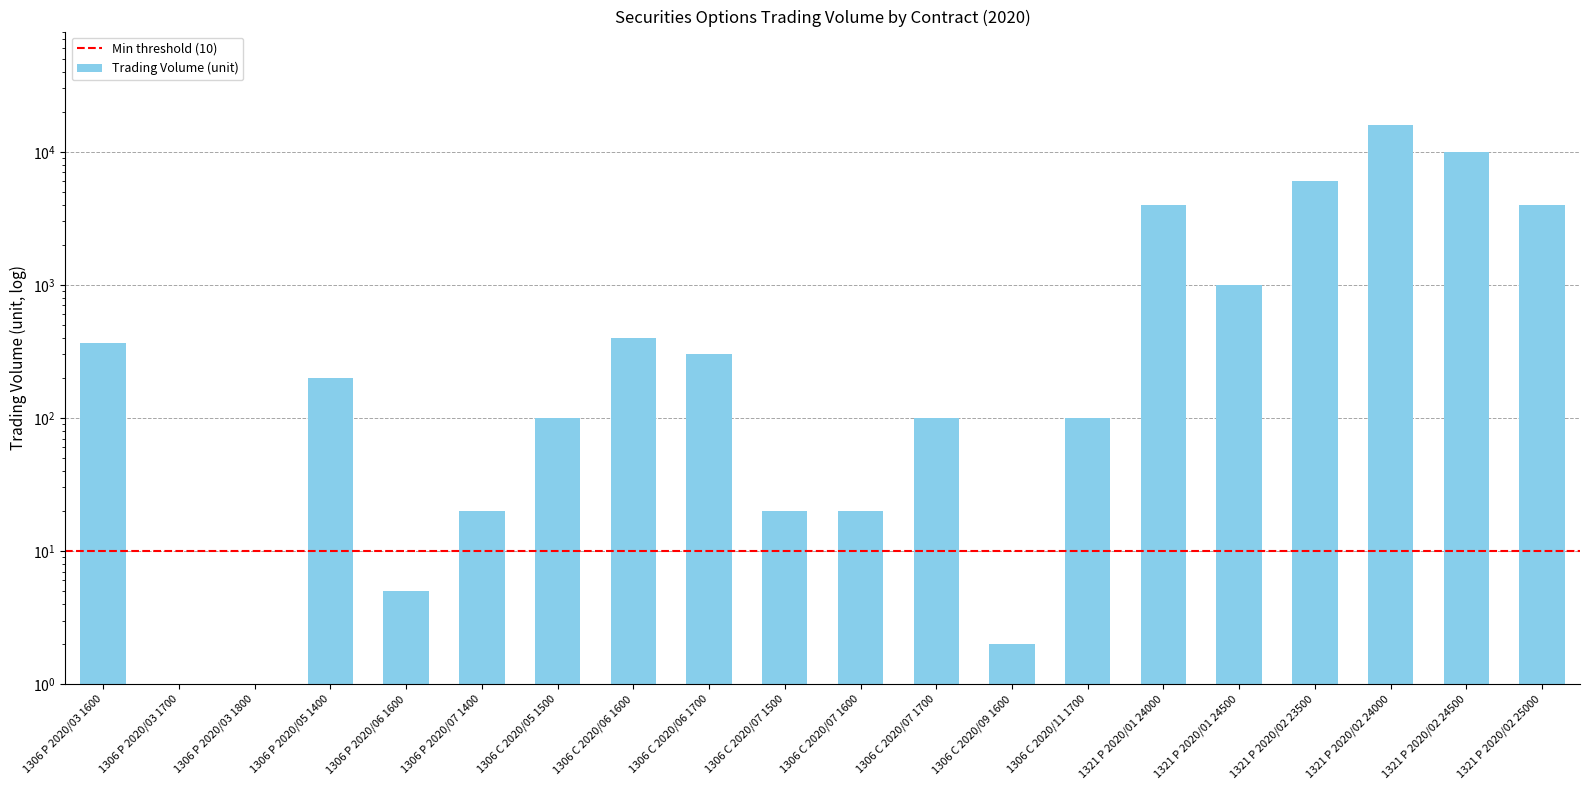

What is the sum of the values at 1321 P 2020/01 24500 and 1321 P 2020/01 24000?

5000